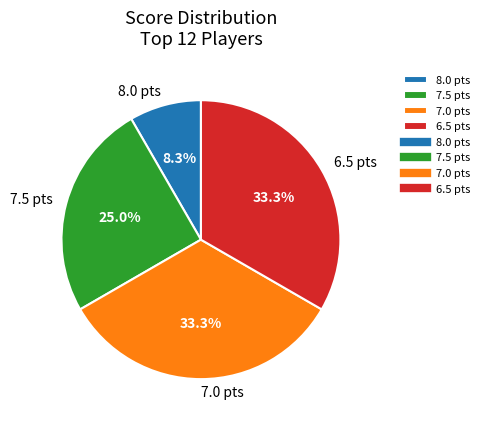

Count the number of slices in the pie.

4